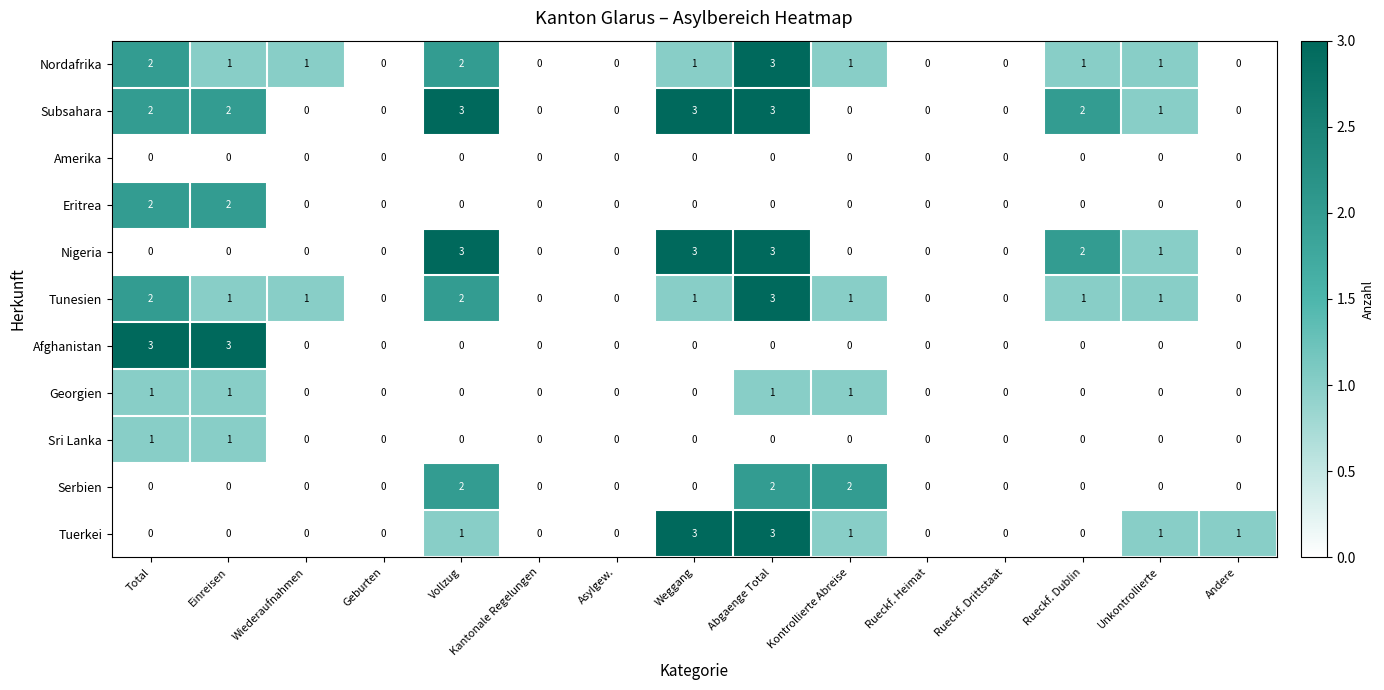

True or false: Serbien has a value of 0 at Asylgew..

True